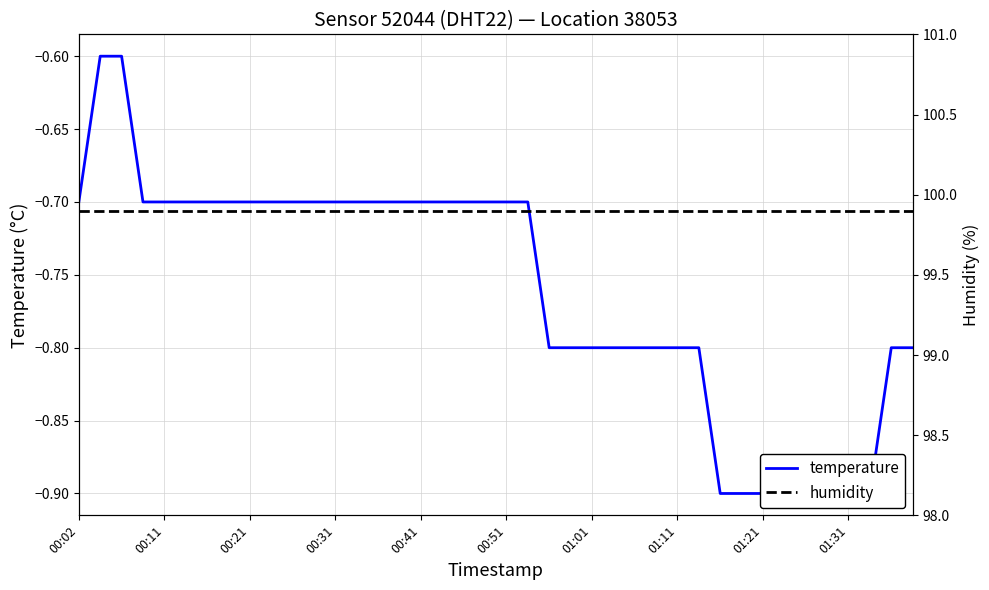

Does the chart have visible grid lines?

Yes